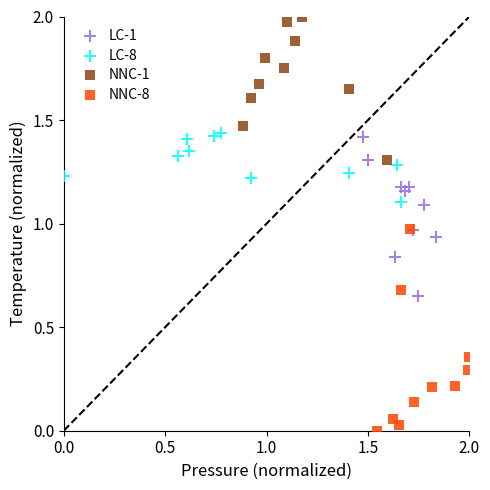

Which series reaches the maximum Y coordinate?

NNC-1